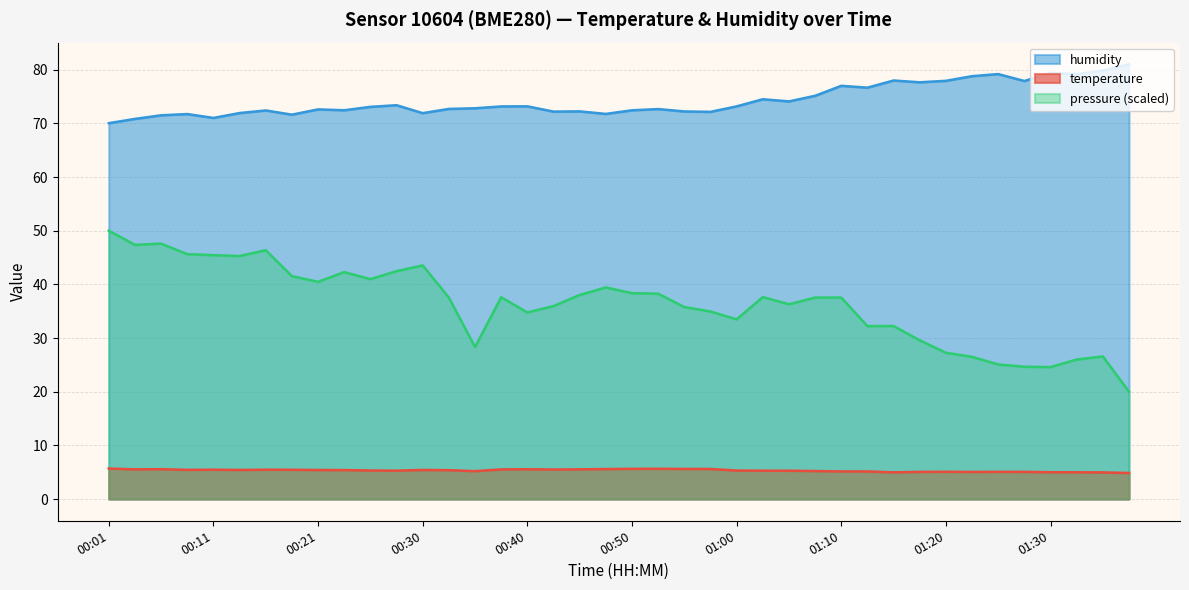

What are all the series names shown in the legend?

humidity, temperature, pressure (scaled)